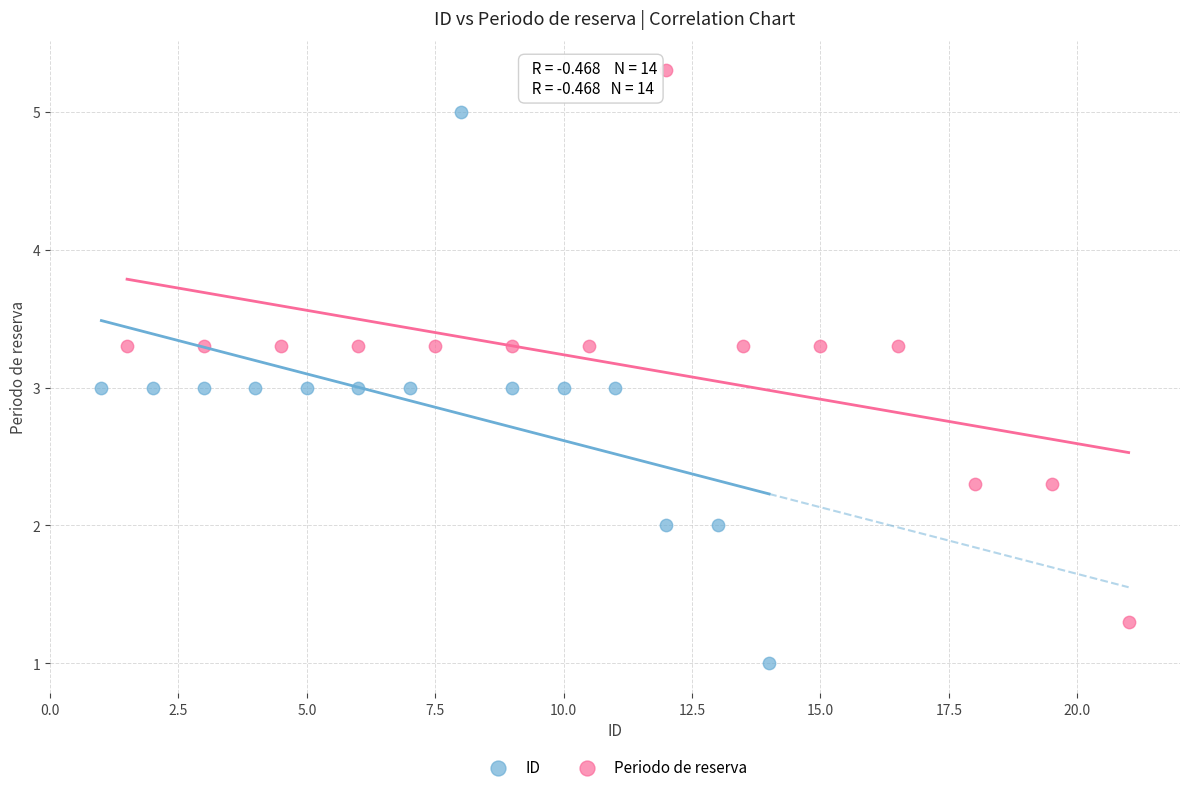

Which series contains the highest Y value?

Periodo de reserva